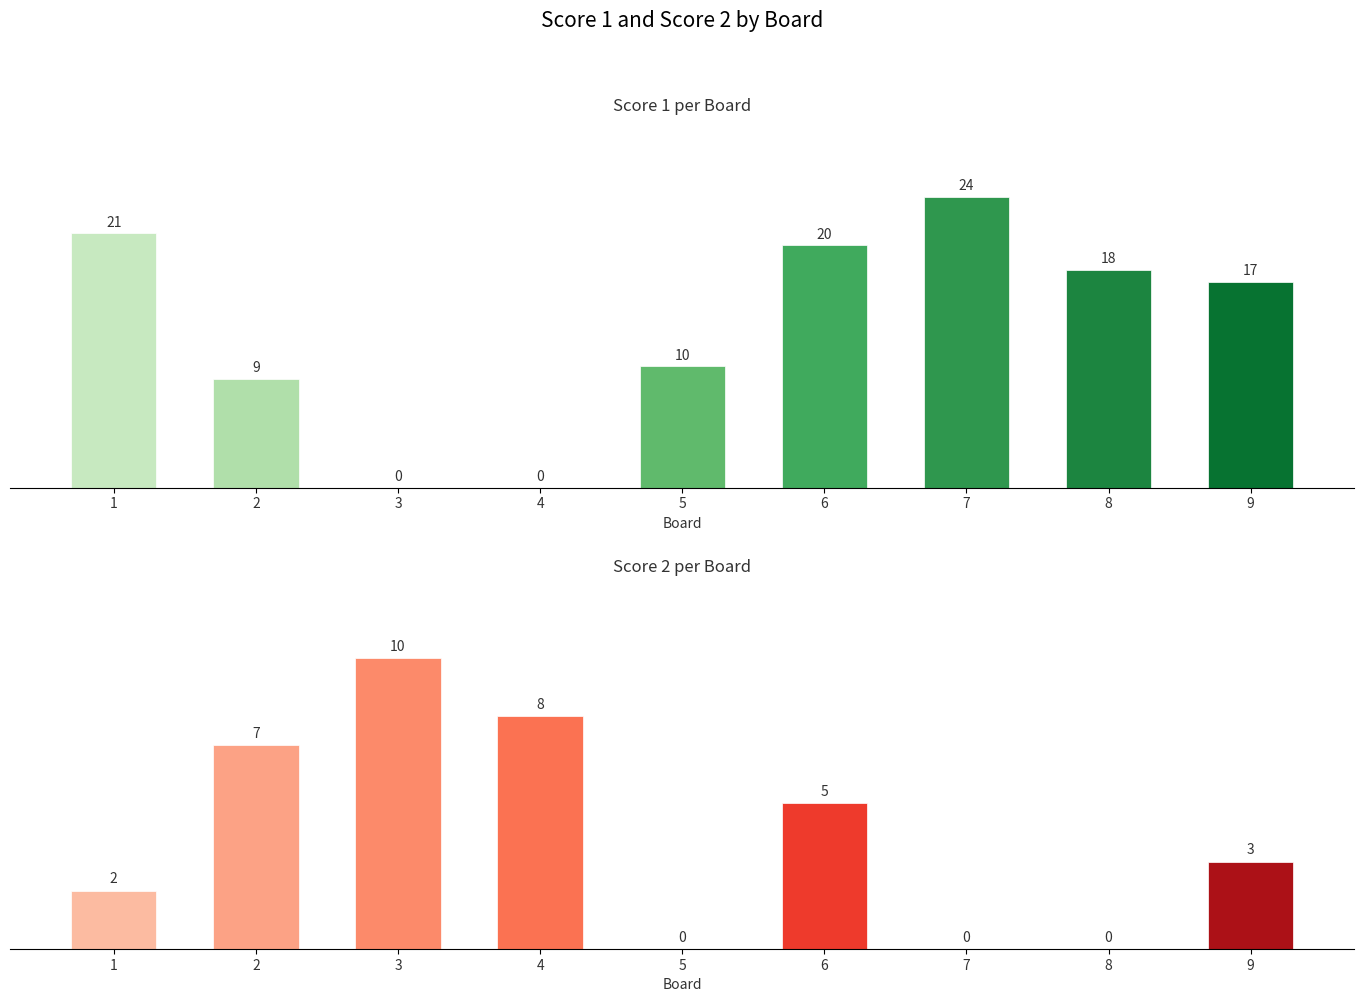

Rank the series by their average value, from highest to lowest.

Score 1, Score 2